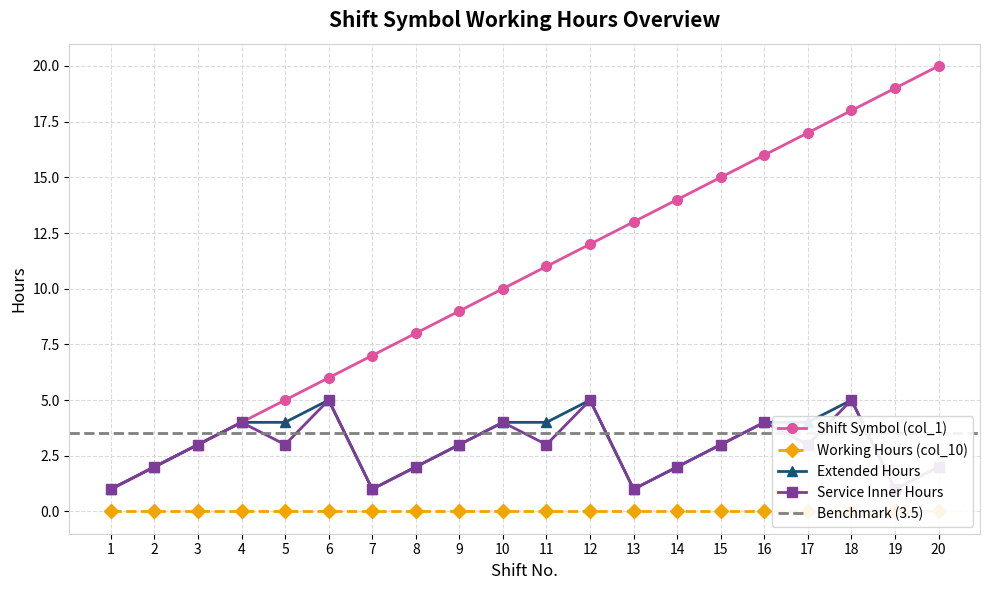

At which label does Service Inner Hours reach its minimum?

1